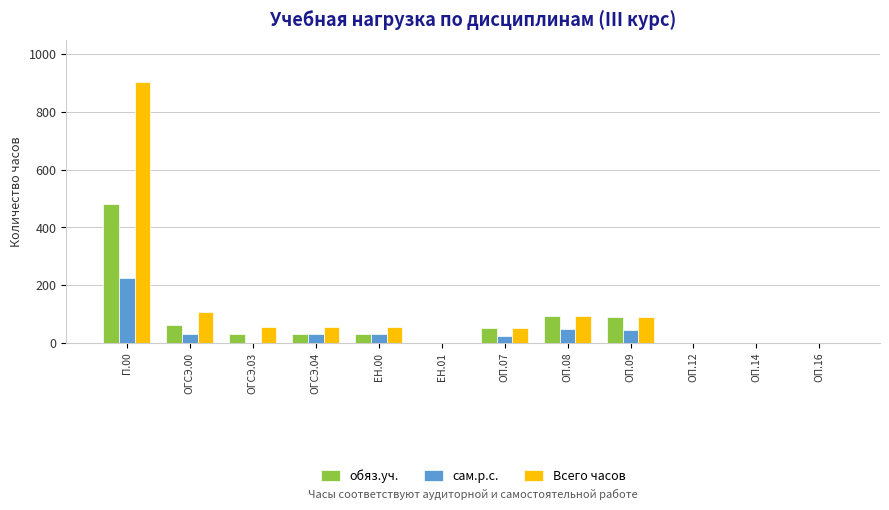

Which category has the highest value in the сам.р.с. series?

П.00